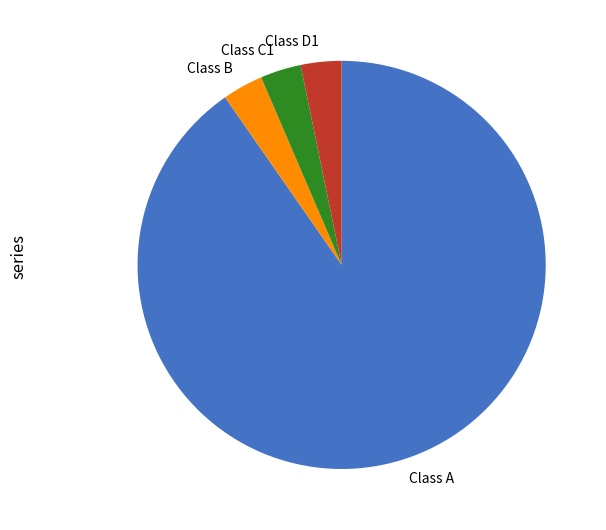

Count the number of slices in the pie.

4